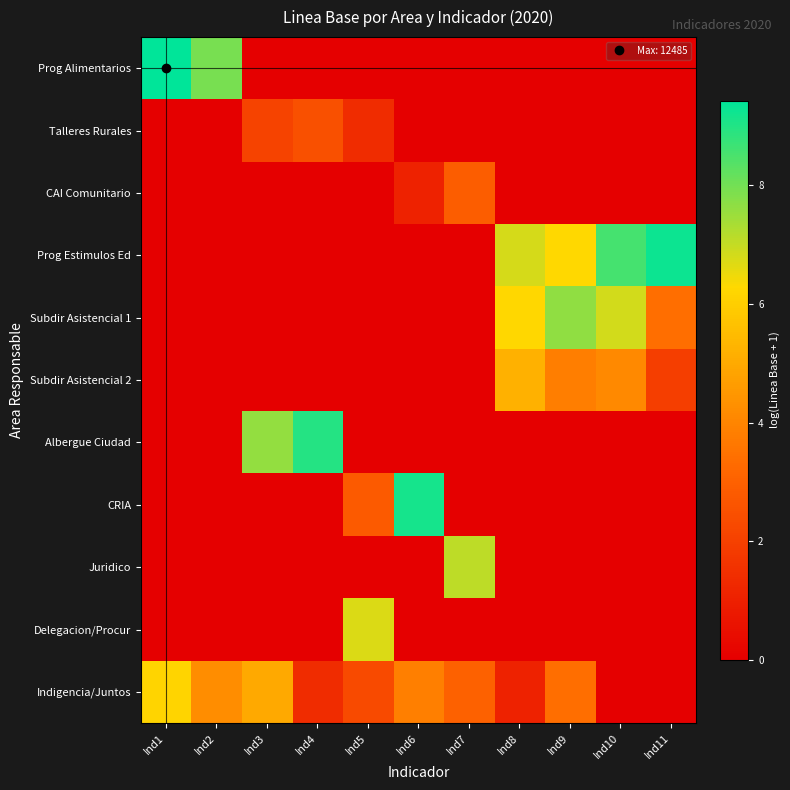

Rank the series by their maximum value, from highest to lowest.

Prog Alimentarios, Prog Estimulos Ed, CRIA, Albergue Ciudad, Subdir Asistencial 1, Juridico, Delegacion/Procur, Indigencia/Juntos, Subdir Asistencial 2, CAI Comunitario, Talleres Rurales